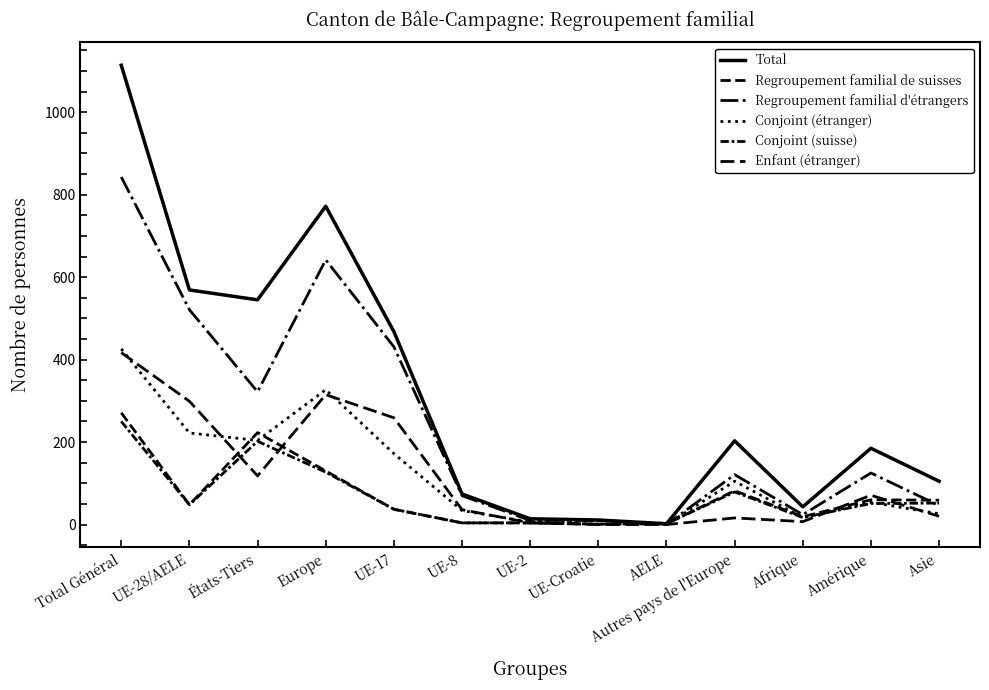

Reading left to right, list all the values displayed in this chart.

Total: 1114	569	545	772	468	74	14	11	2	203	43	185	105
Regroupement familial de suisses: 271	48	223	130	37	4	4	1	2	82	19	60	59
Regroupement familial d'étrangers: 843	521	322	642	431	70	10	10	0	121	24	125	46
Conjoint (étranger): 426	222	204	327	172	34	6	10	0	105	17	54	26
Conjoint (suisse): 250	48	202	127	37	4	4	1	2	79	17	51	52
Enfant (étranger): 417	299	118	315	259	36	4	0	0	16	7	71	20